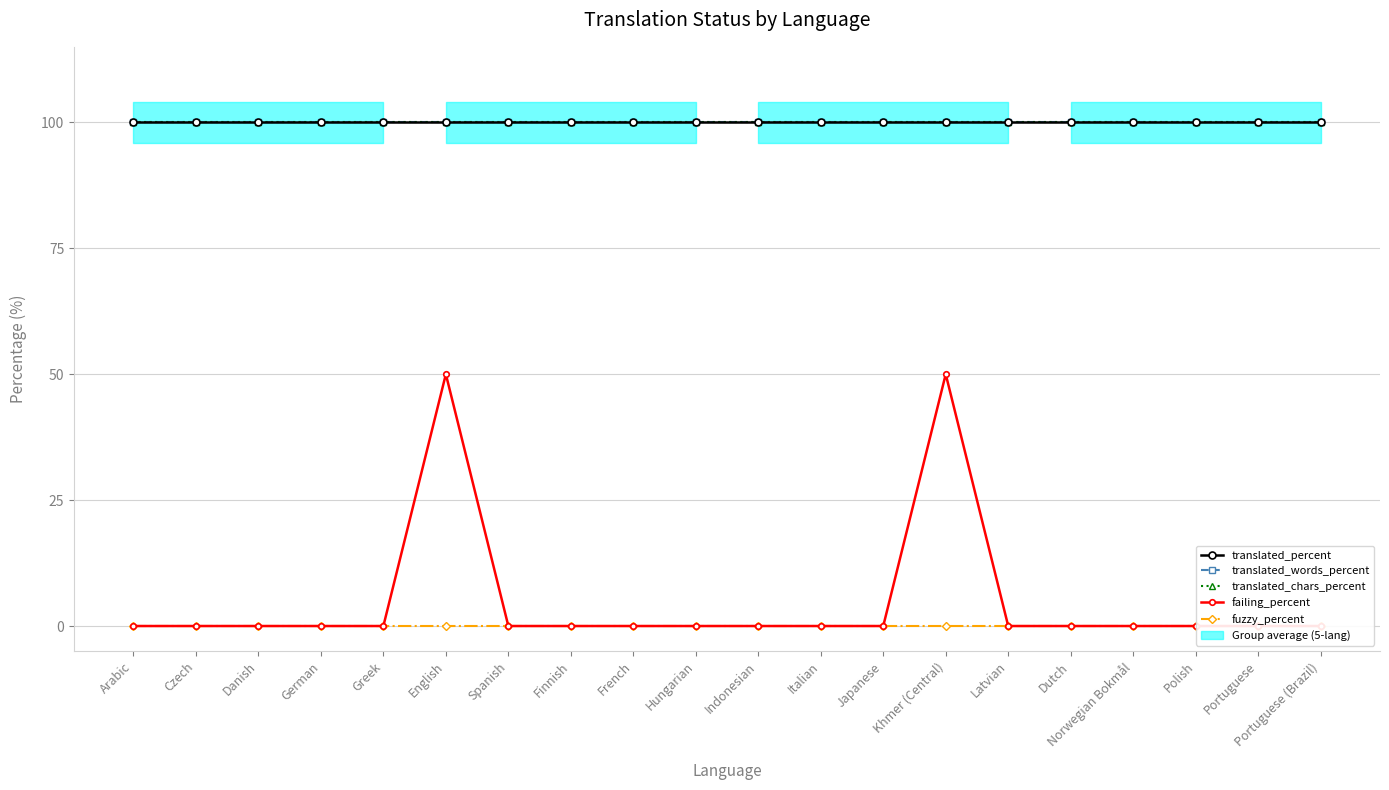

True or false: fuzzy_percent has more than 1 interior local peaks.

False